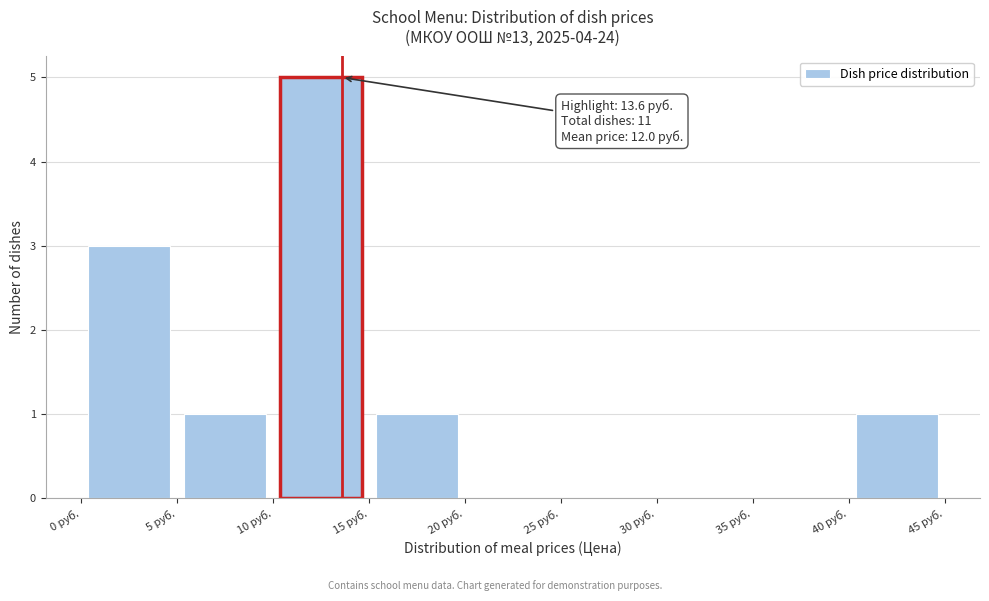

Over which range of the x-axis is the bar tallest?

10 to 15